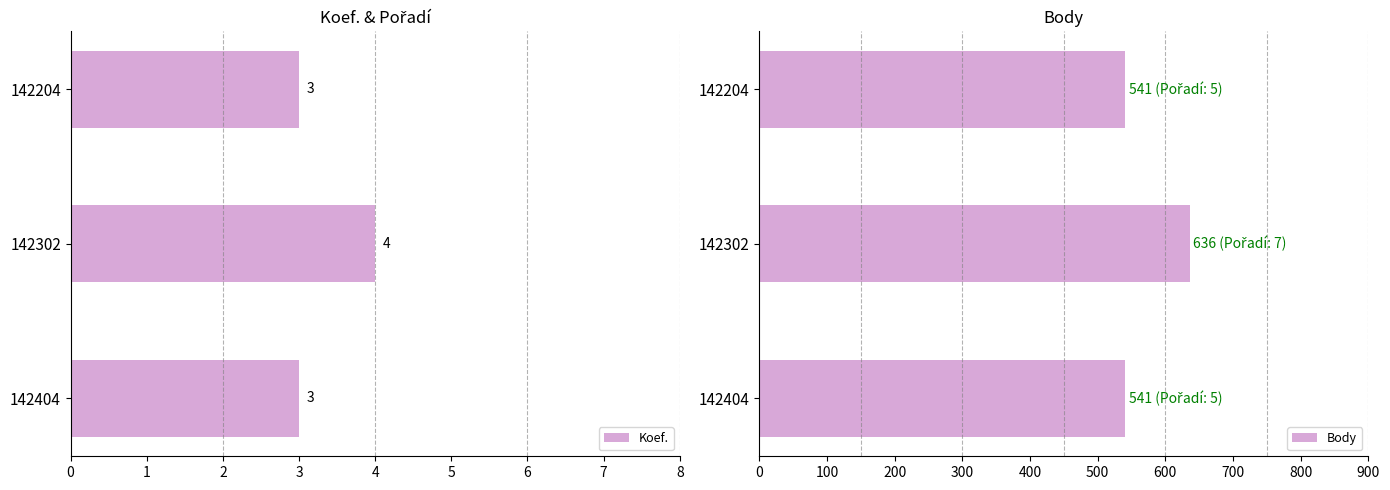

Read the Body value at 142302.

636